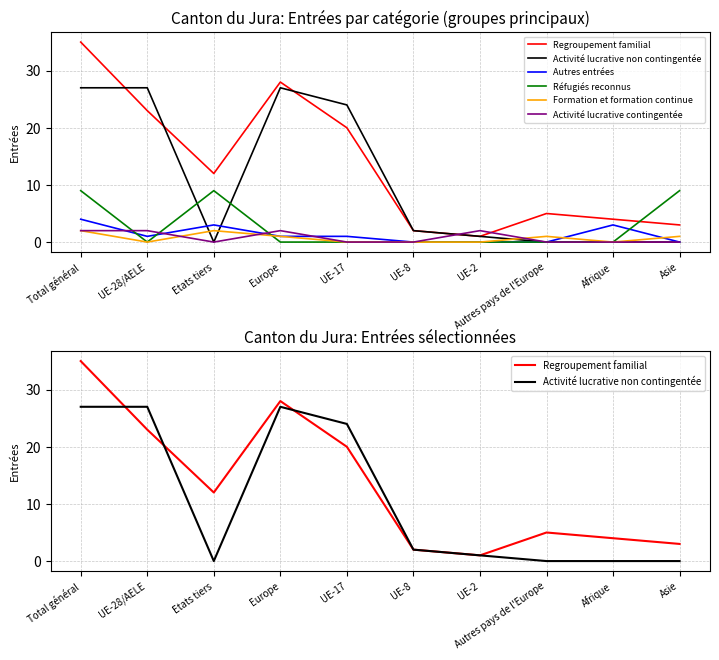

At which category is the sum across all series the highest?

Total général